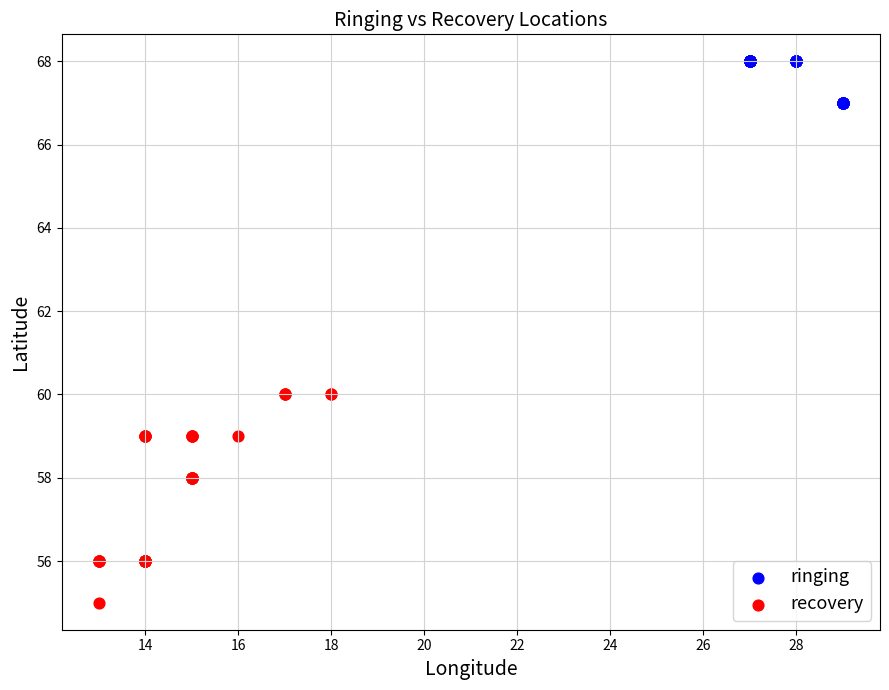

Which series reaches the maximum Y coordinate?

ringing